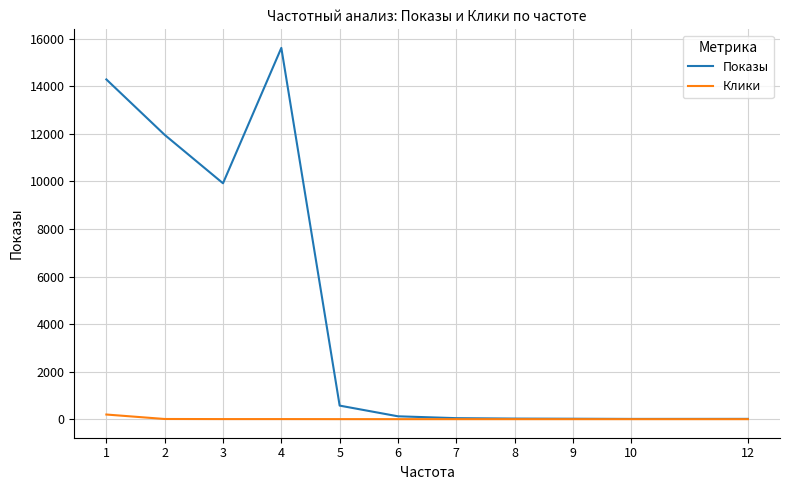

What is the sum of all Клики values?

209